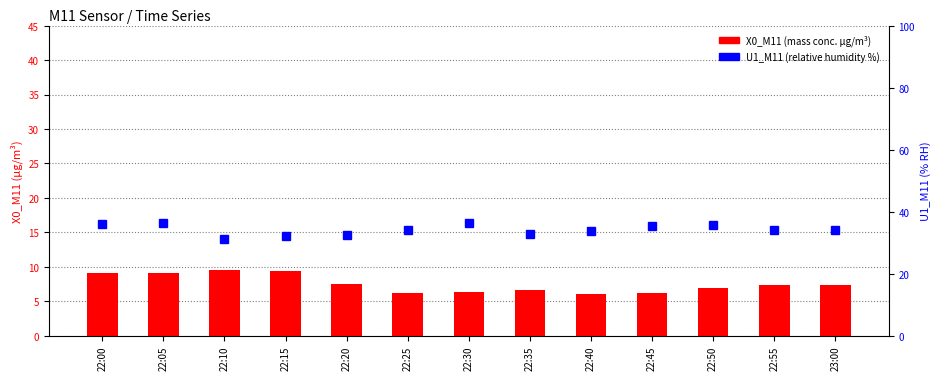

At which label is U1_M11 closest to 33?

22:35